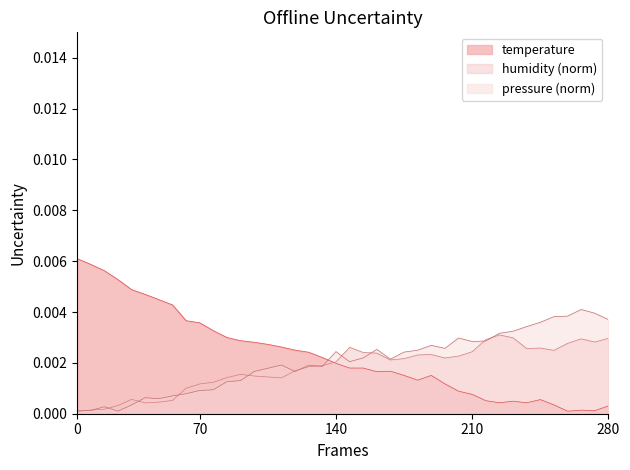

Which series has the widest spread of values?

temperature